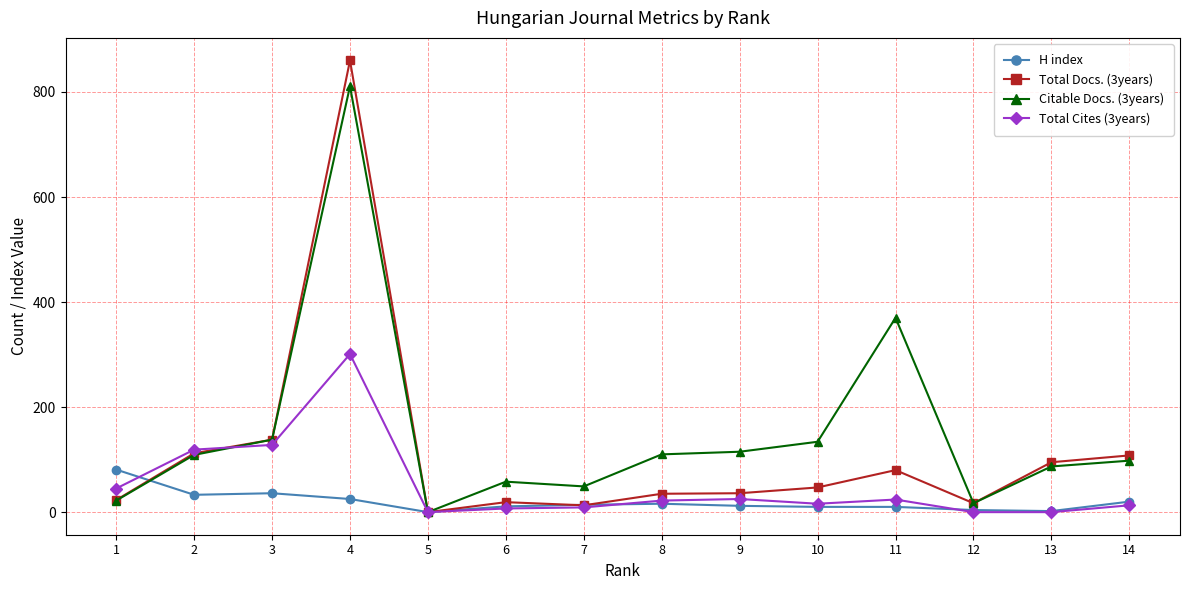

Which series has the largest range (max minus min)?

Total Docs. (3years)